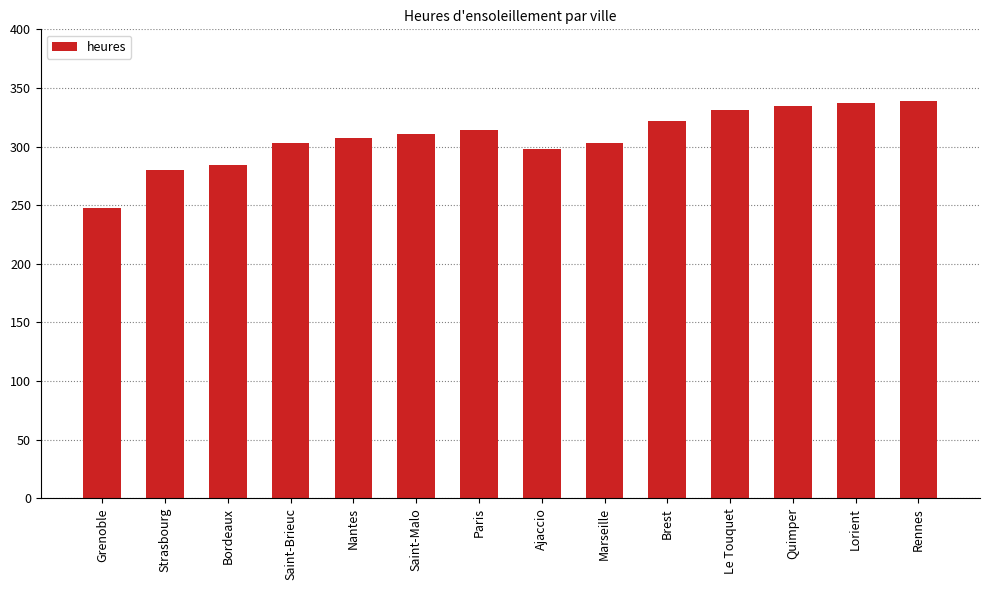

What is the smallest value displayed?

248